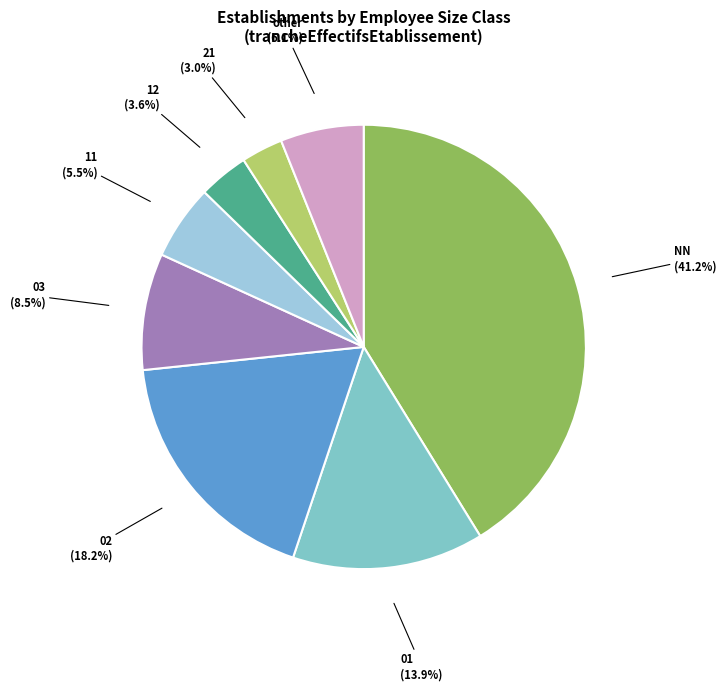

Does 02 account for over 50% of the chart?

No